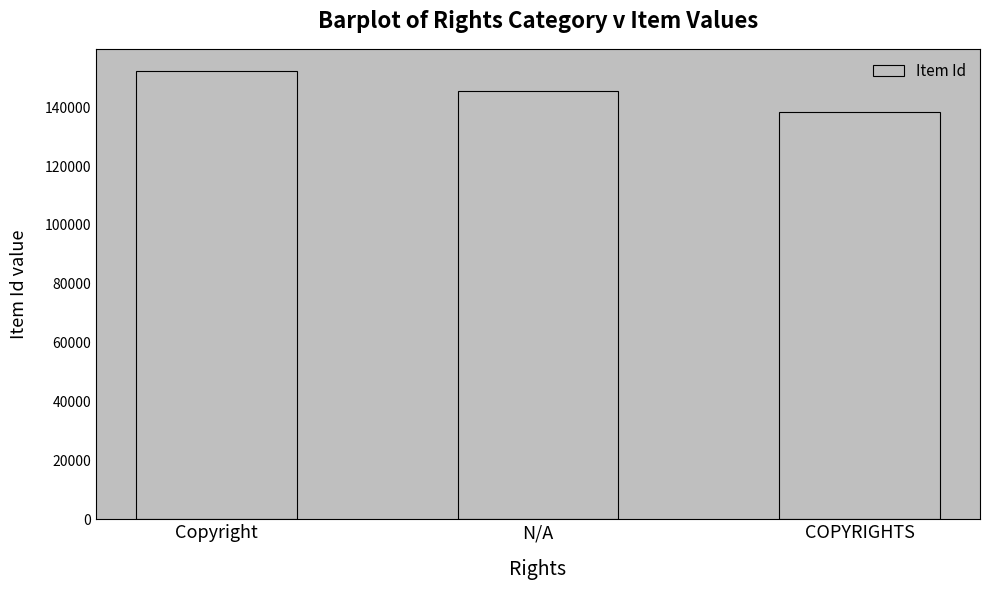

How many series are shown in this chart?

1